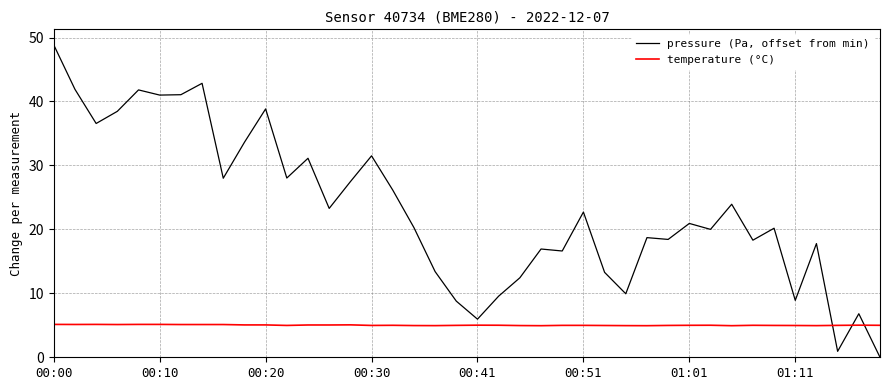

How many categories are shown in the chart?

40